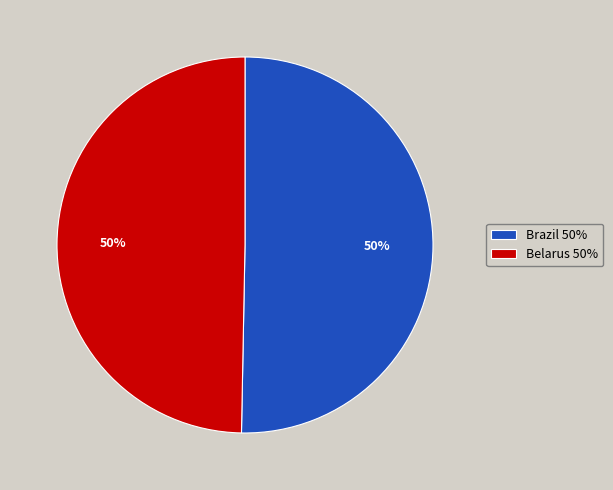

Count the number of slices in the pie.

2